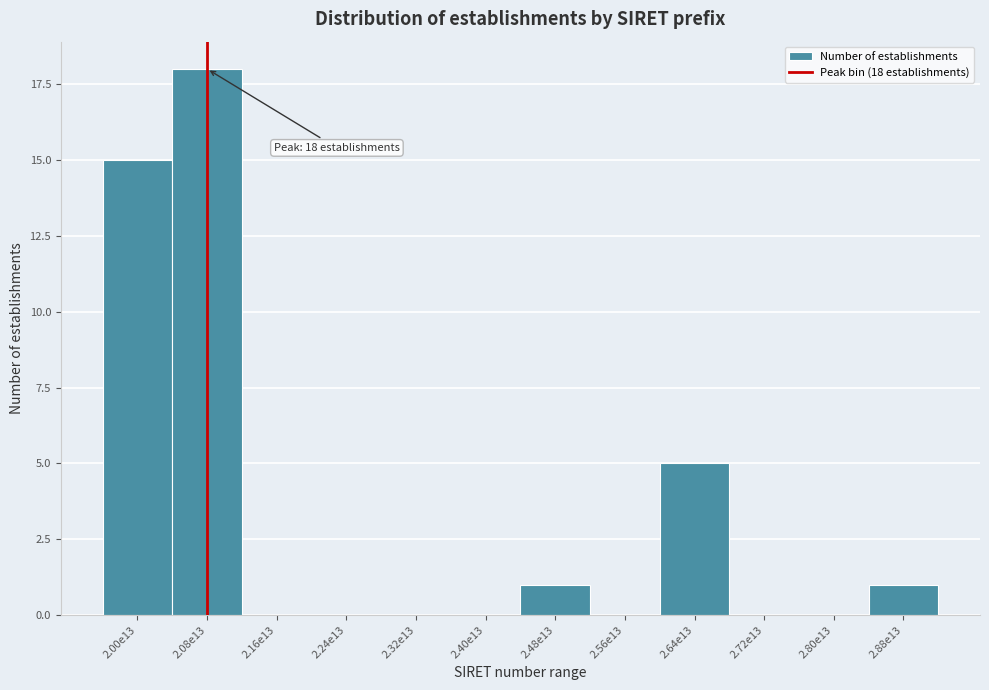

Reading left to right, transcribe all the data shown in this chart.

2.00e13=15	2.08e13=18	2.16e13=0	2.24e13=0	2.32e13=0	2.40e13=0	2.48e13=1	2.56e13=0	2.64e13=5	2.72e13=0	2.80e13=0	2.88e13=1